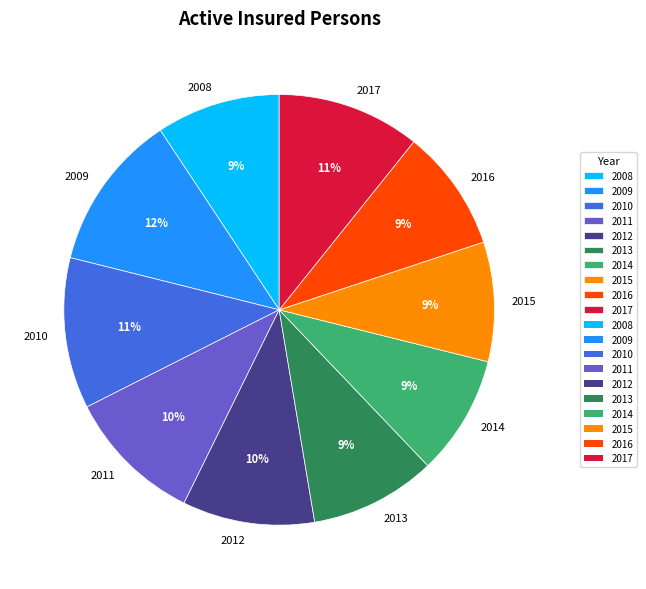

Do 2013 and 2010 together represent more than half of the pie?

No